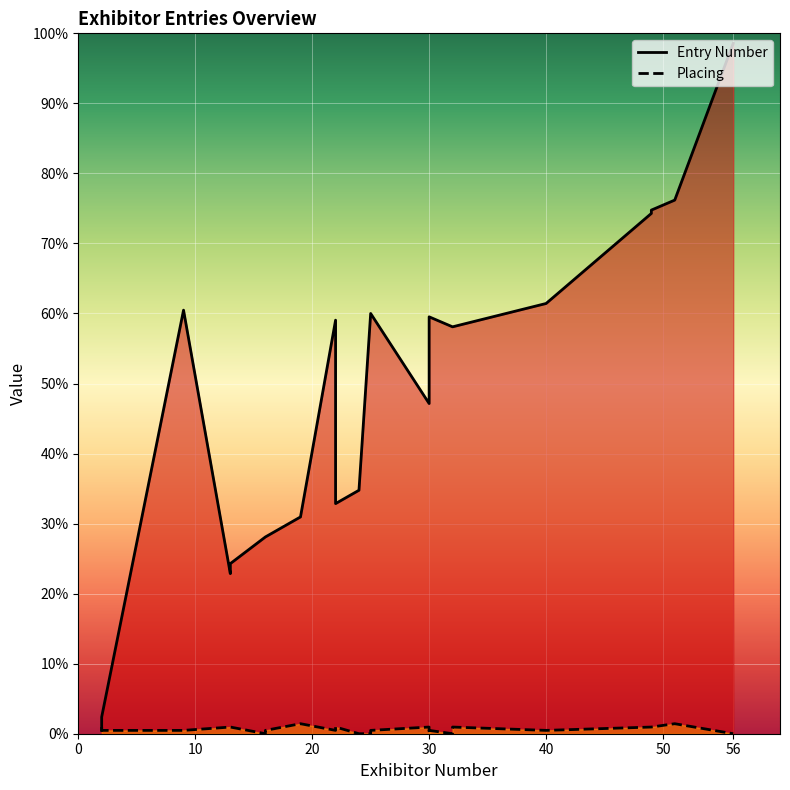

Rank the series by their maximum value, from highest to lowest.

Entry Number, Placing